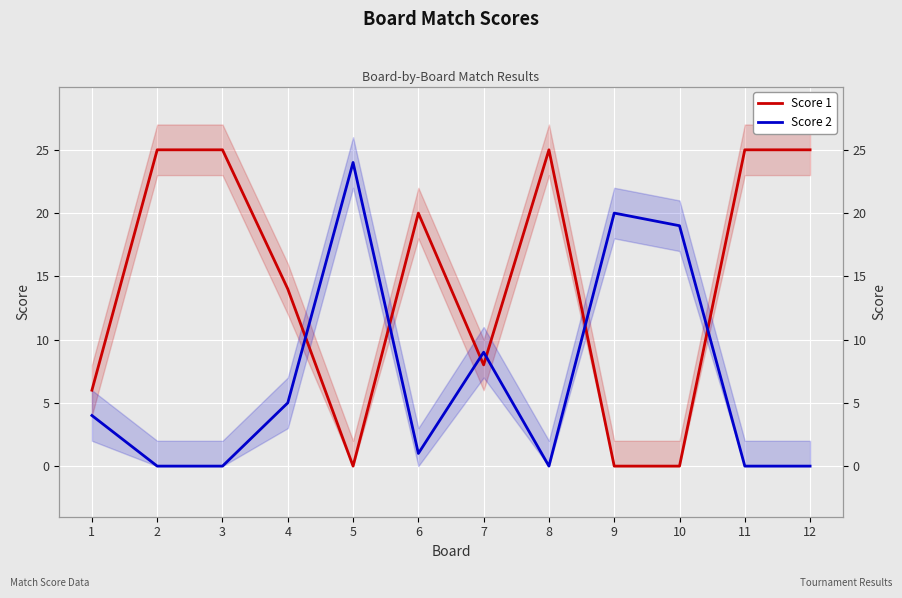

The value of Score 2 at 2 is -8. True or false?

False